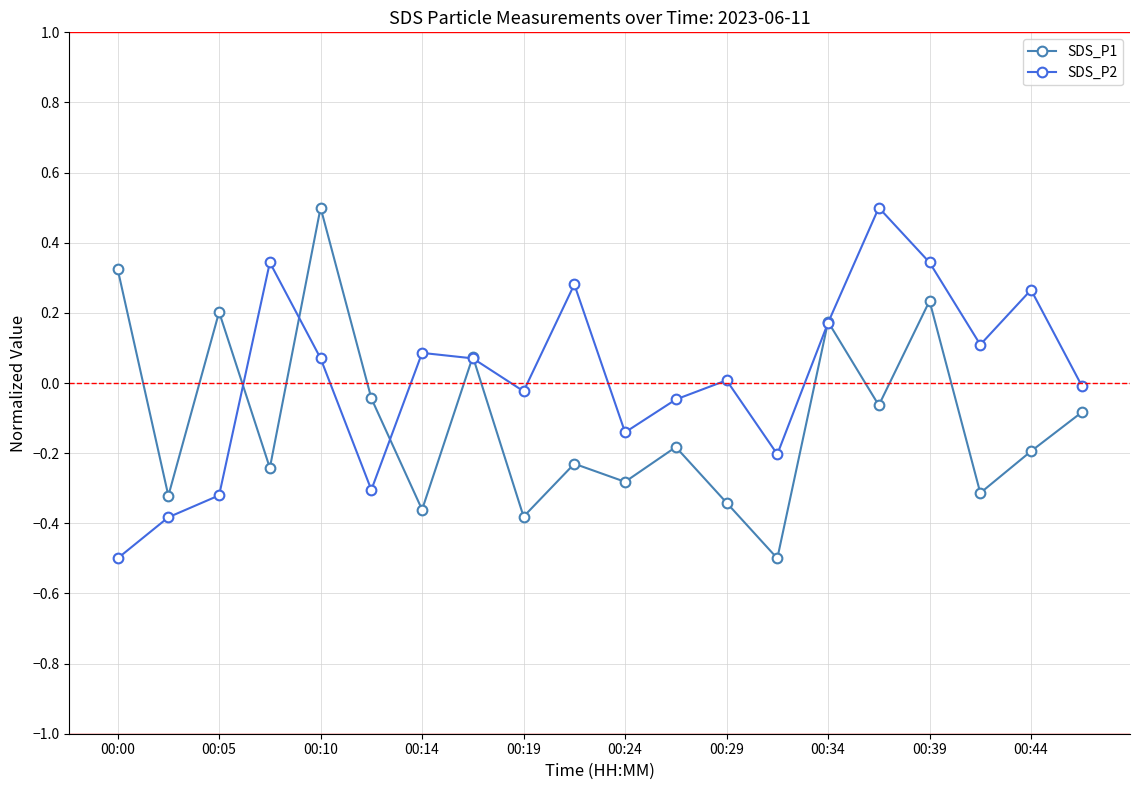

Which series has the largest total across all categories?

SDS_P2